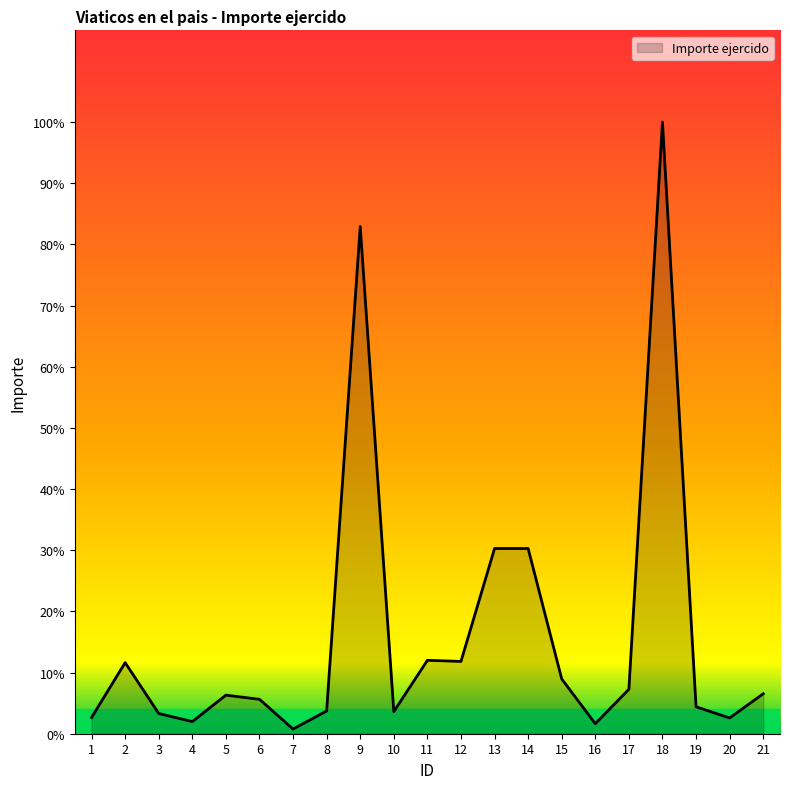

Does the chart display data point markers on the line(s)?

No